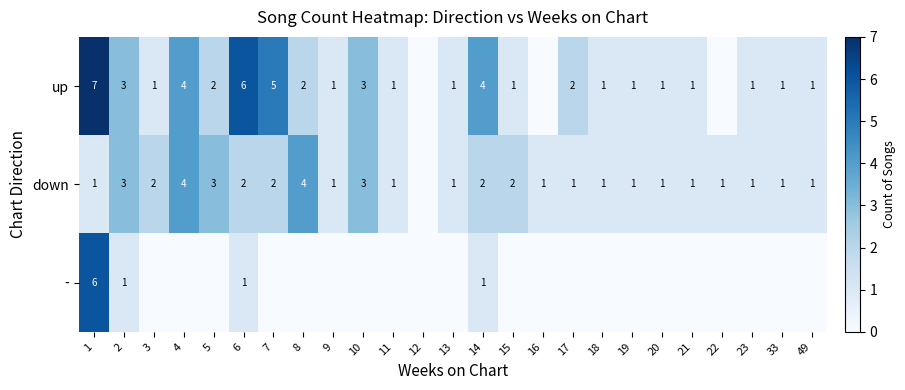

What is the spread (max minus min) of values at 14?

3